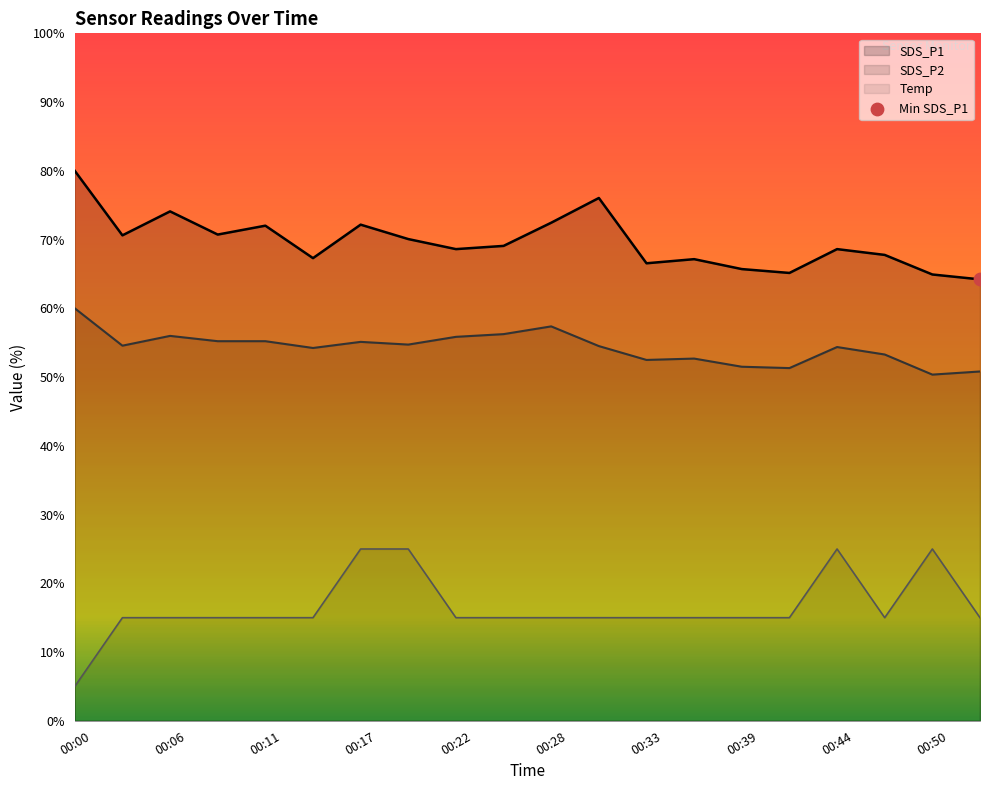

Which series contains the lowest Y value?

Temp